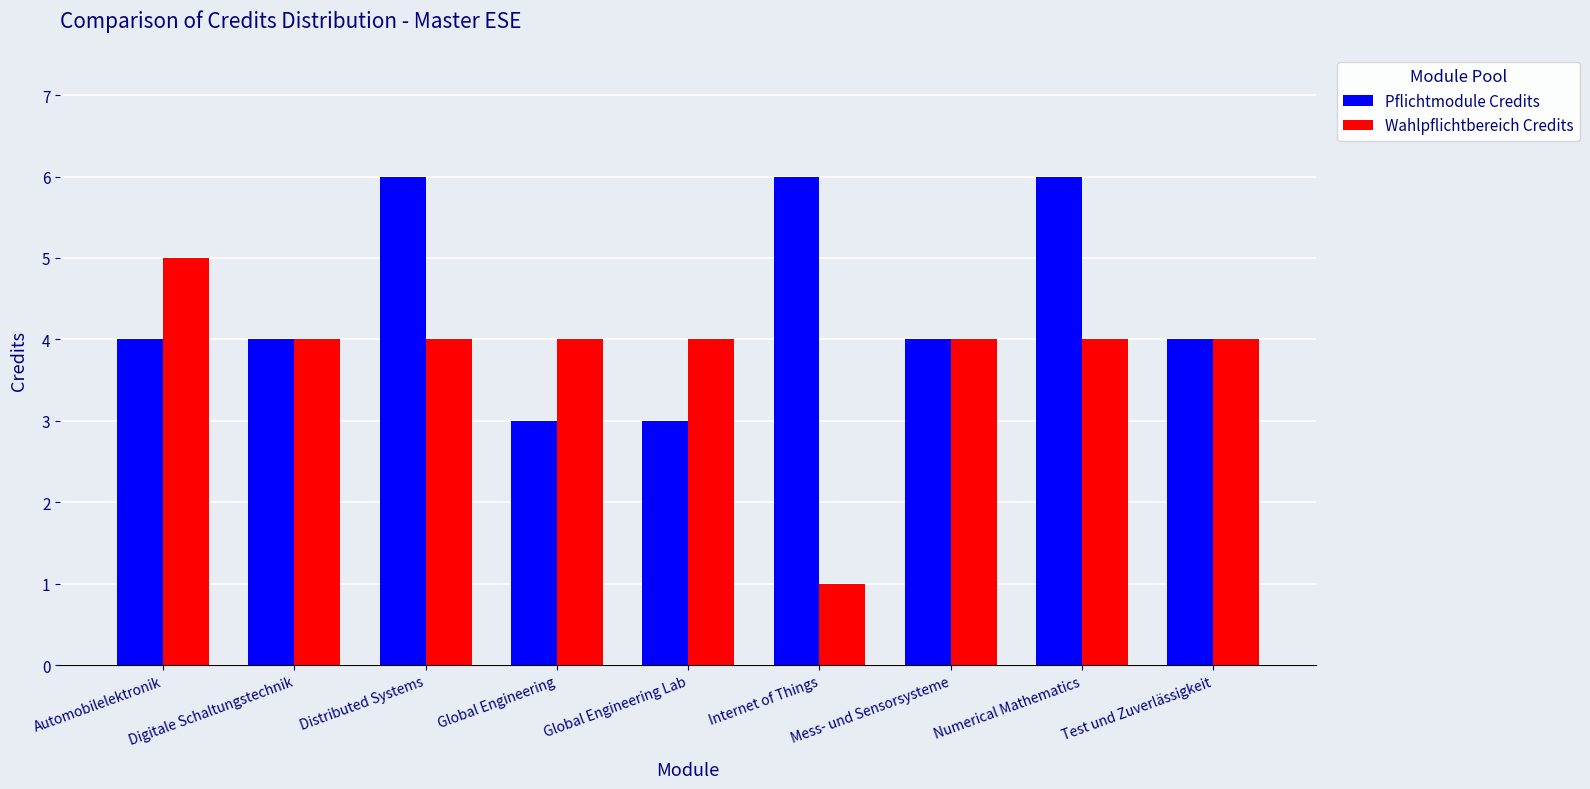

What is the spread (max minus min) of values at Distributed Systems?

2